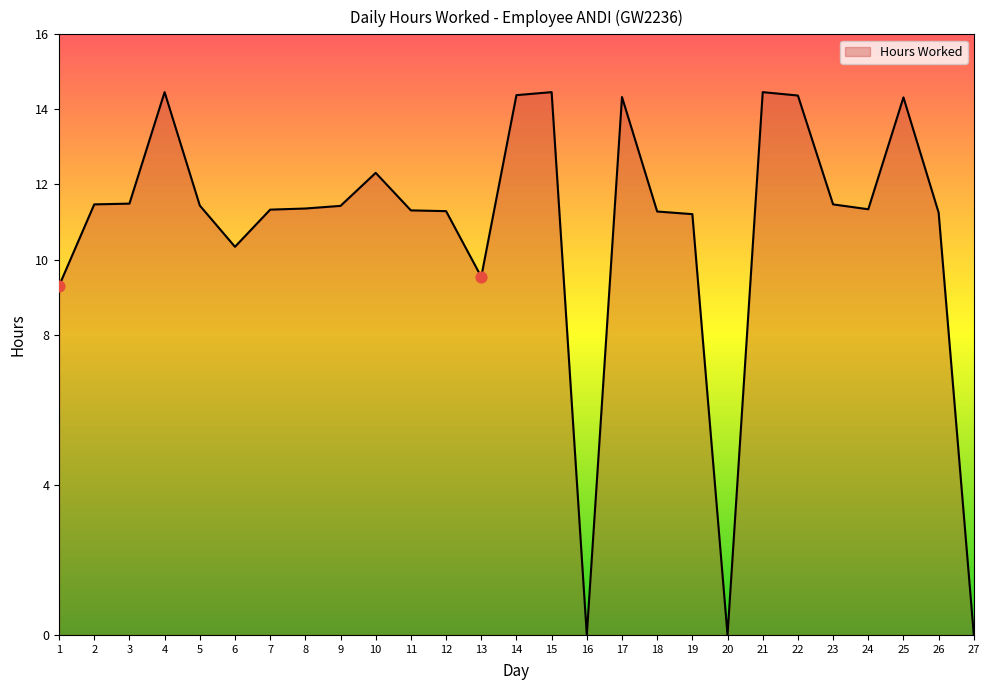

What is the ratio of the value at 19 to the value at 7?

1.0